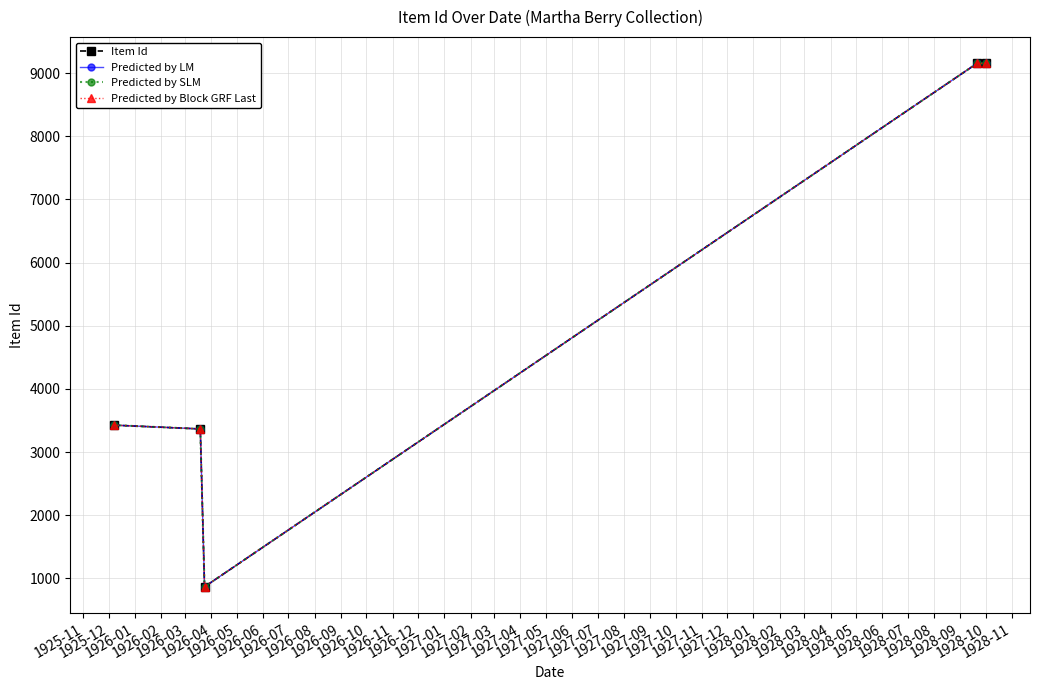

Does the chart have visible grid lines?

Yes